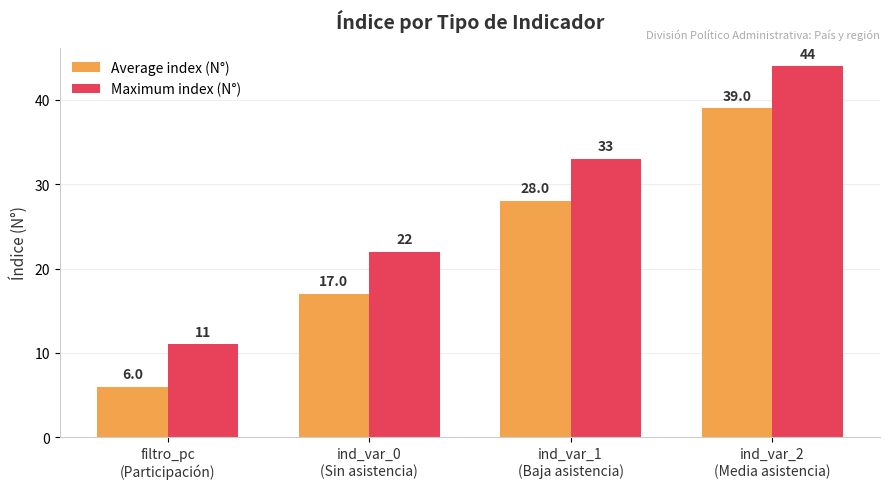

Is it true that Maximum index (N°) equals 33 at ind_var_1
(Baja asistencia)?

True